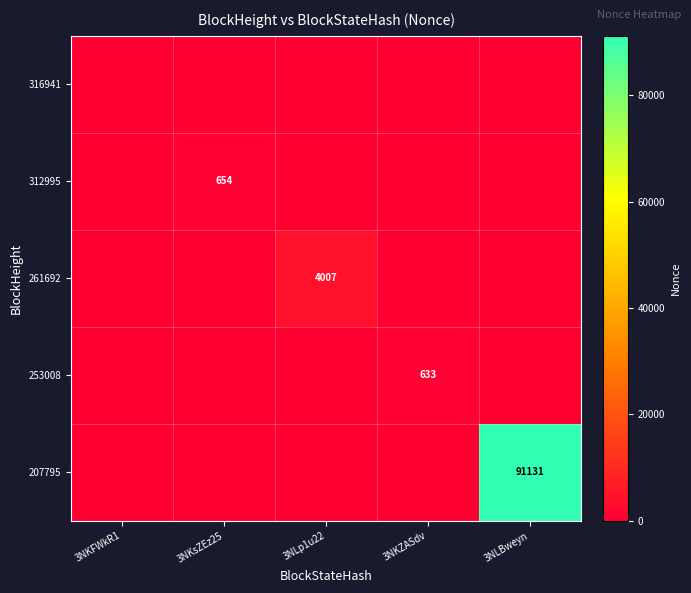

Is it true that 312995 equals 341 at 3NKsZEz25?

False